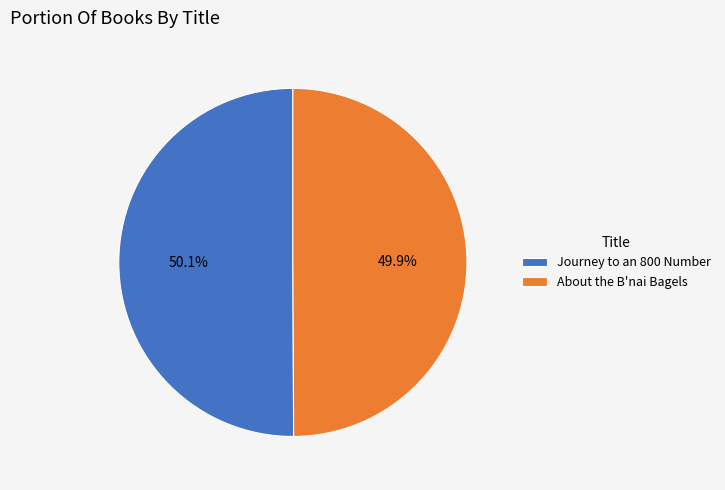

Count the number of slices in the pie.

2